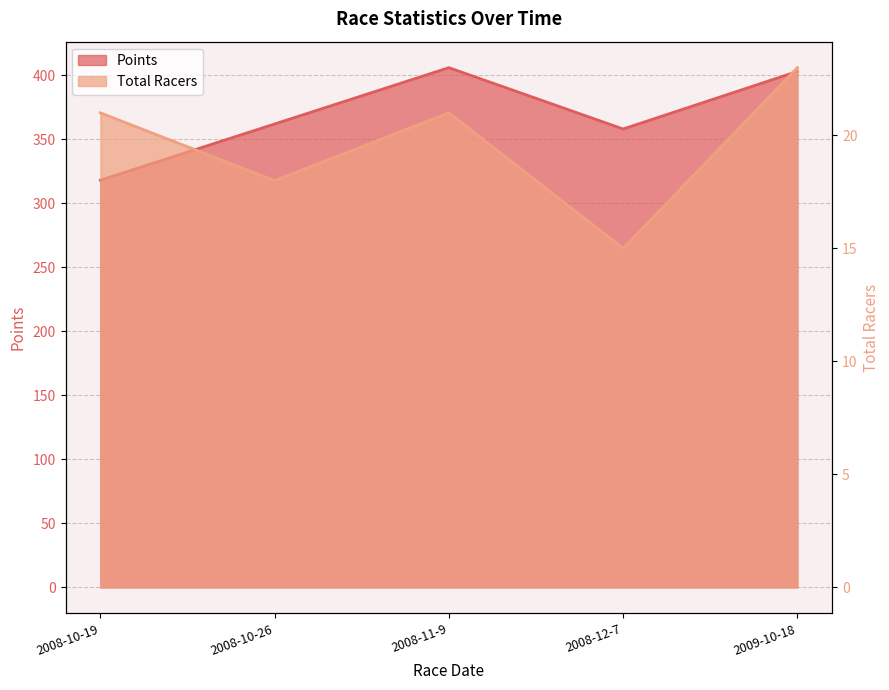

What is the maximum value for Total Racers?

23.0